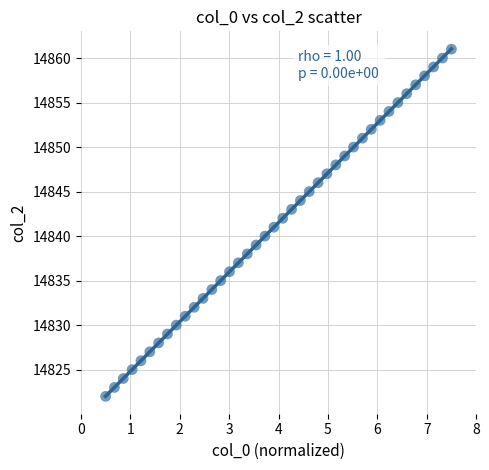

What is the range of Y values (max minus min)?

39